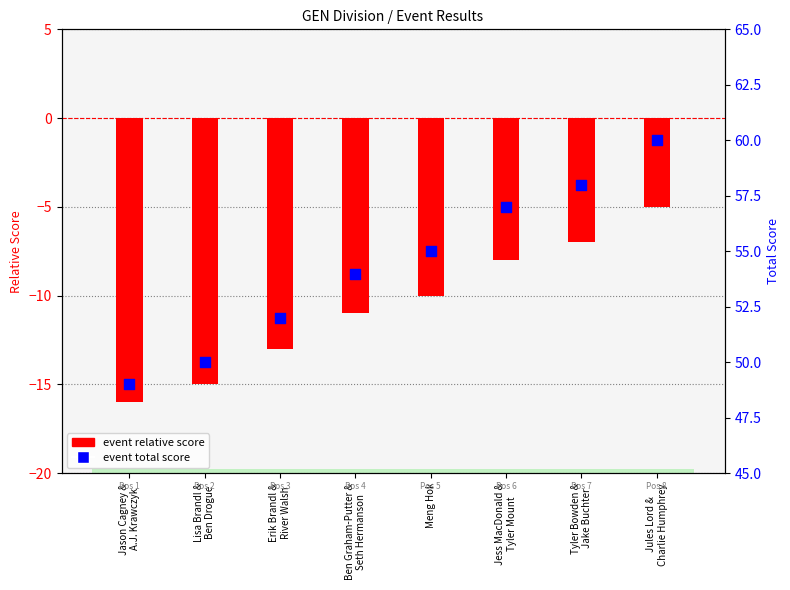

What is the total value across all series at Erik Brandl &
River Walsh?

39